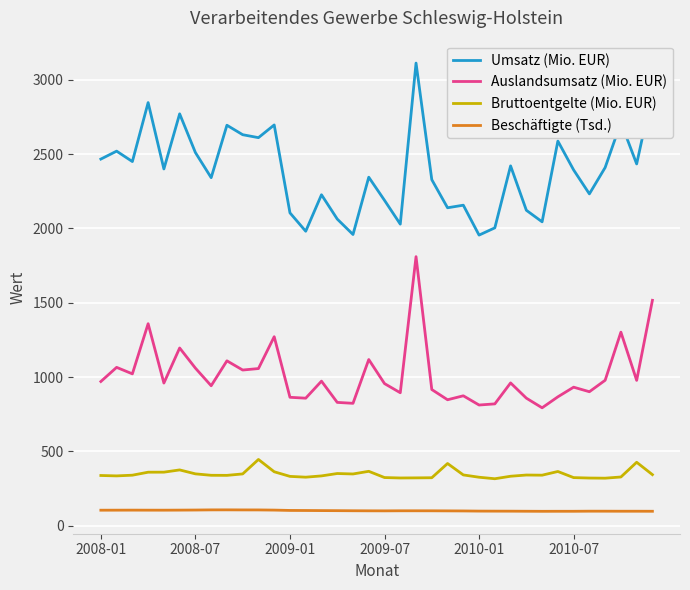

What is the minimum value for Bruttoentgelte (Mio. EUR)?

316.6